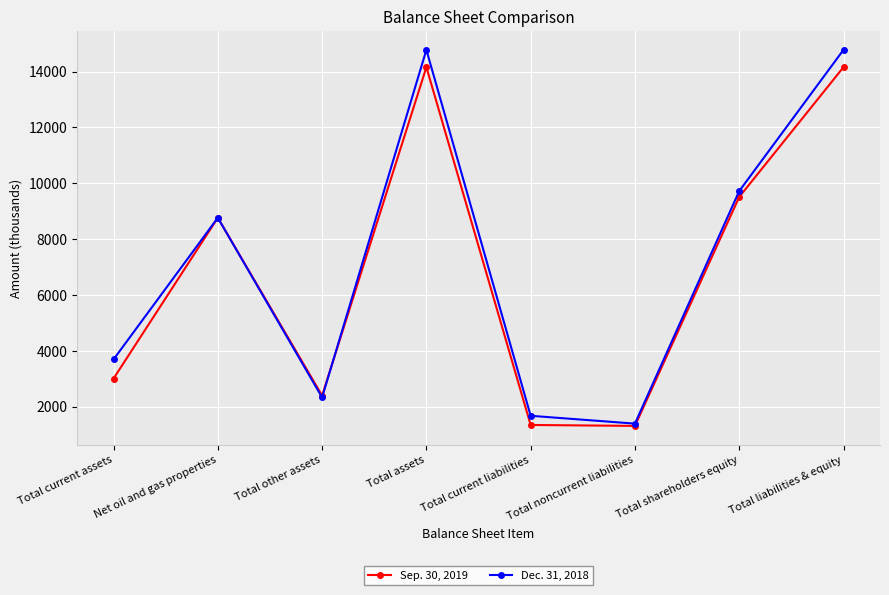

True or false: Sep. 30, 2019 has more than 0 interior local peaks.

True